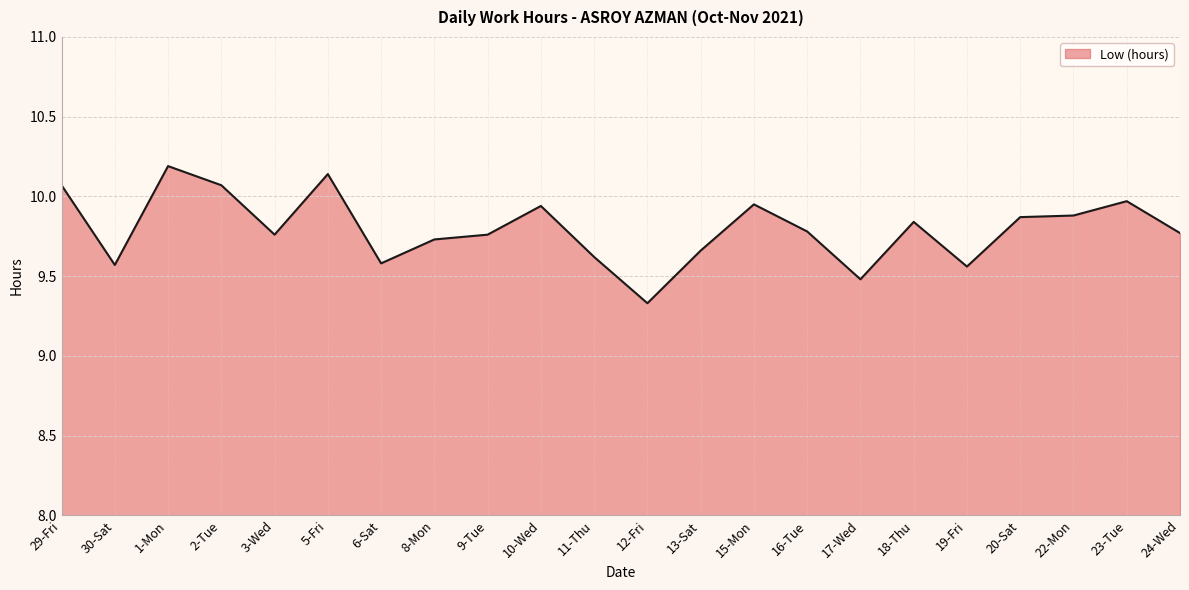

List the labels in order of value, smallest first.

12-Fri, 17-Wed, 19-Fri, 30-Sat, 6-Sat, 11-Thu, 13-Sat, 8-Mon, 3-Wed, 9-Tue, 24-Wed, 16-Tue, 18-Thu, 20-Sat, 22-Mon, 10-Wed, 15-Mon, 23-Tue, 29-Fri, 2-Tue, 5-Fri, 1-Mon